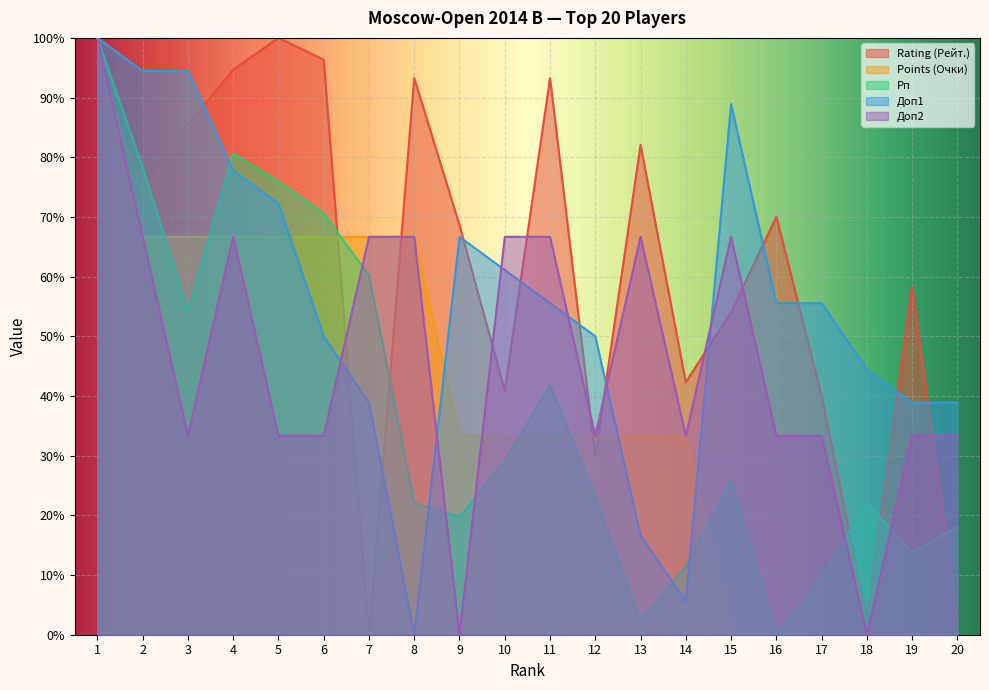

Which series has the largest range (max minus min)?

Rating (Рейт.)